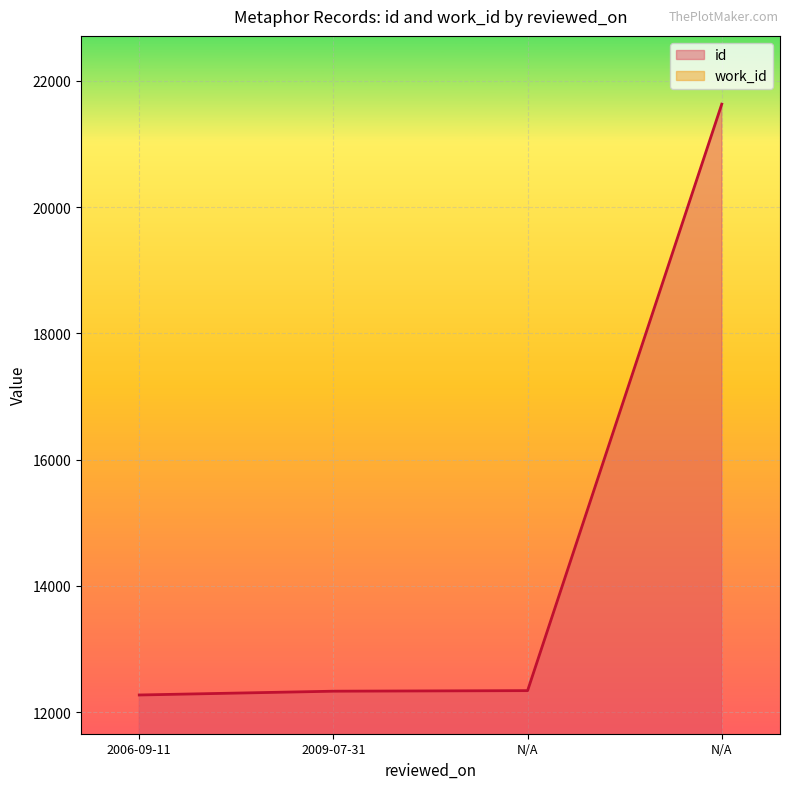

True or false: id and work_id intersect in this chart.

False